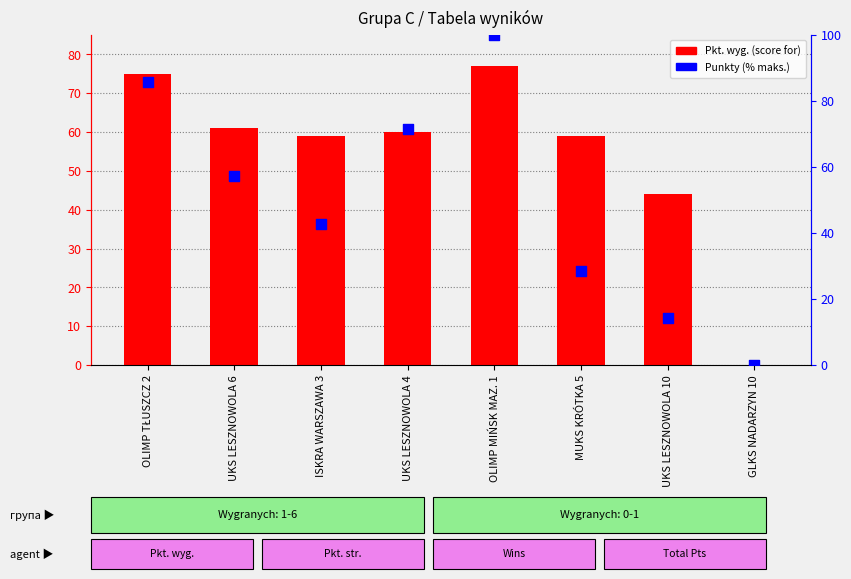

Which series has the widest spread of Y values?

Punkty (% maks.)